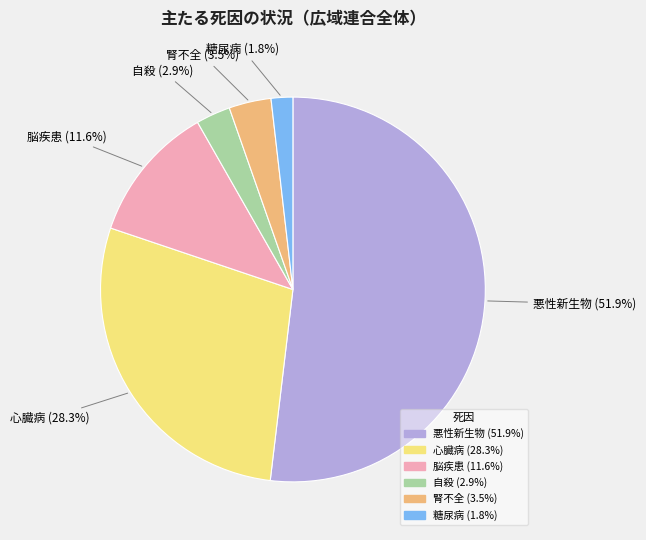

Rank the categories by value from highest to lowest.

悪性新生物, 心臓病, 脳疾患, 腎不全, 自殺, 糖尿病